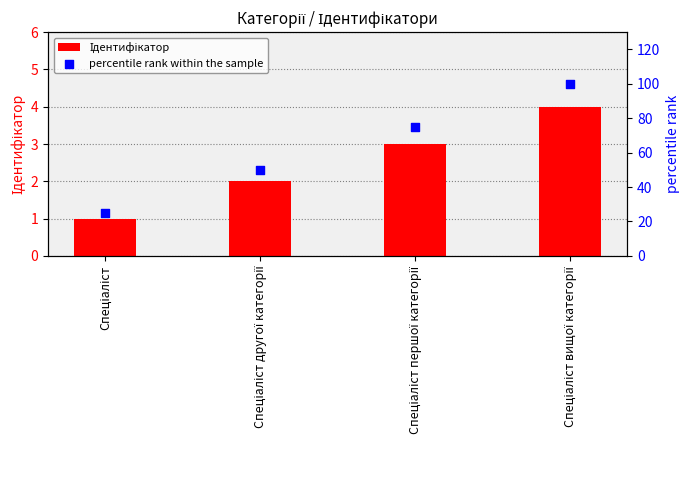

Is the value of percentile rank within the sample at Спеціаліст вищої категорії greater than the value of Ідентифікатор at Спеціаліст вищої категорії?

Yes